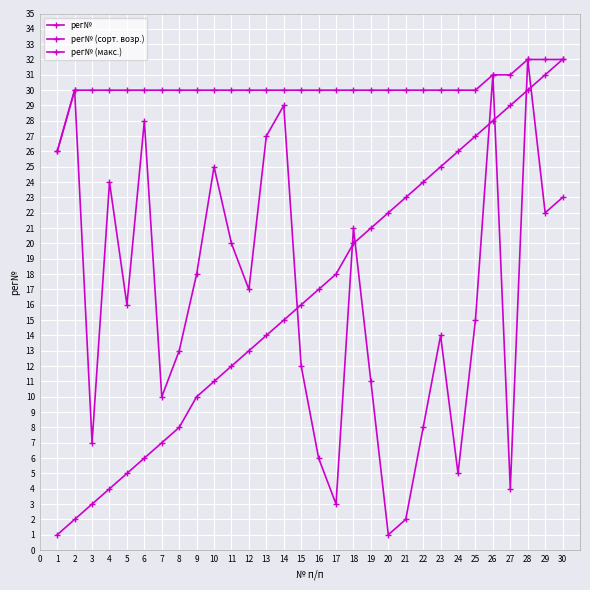

How many distinct data groups are displayed?

3